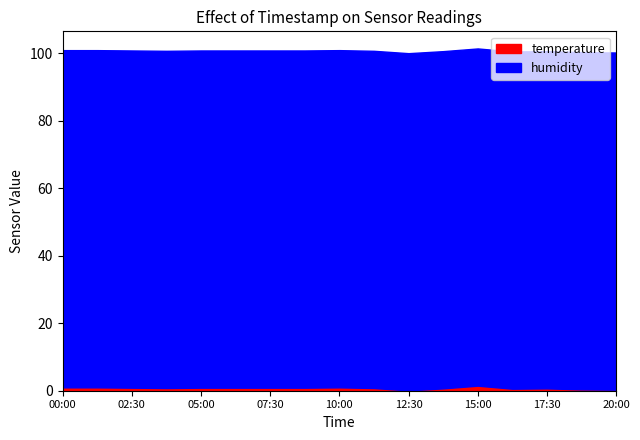

Where is temperature nearest to the value 0?

12:30